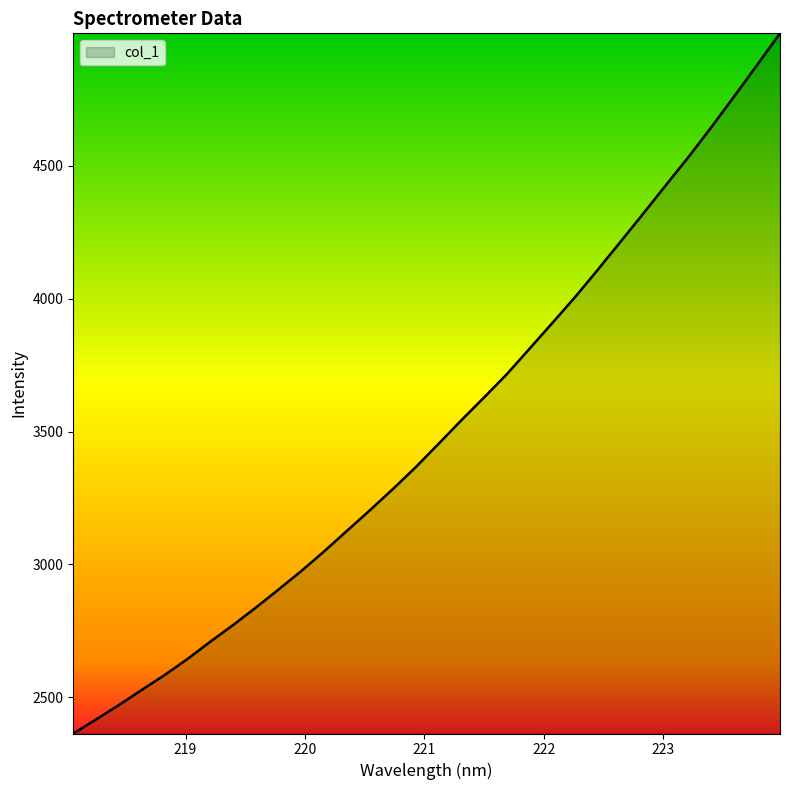

What is the difference between the maximum and minimum values?

2634.8